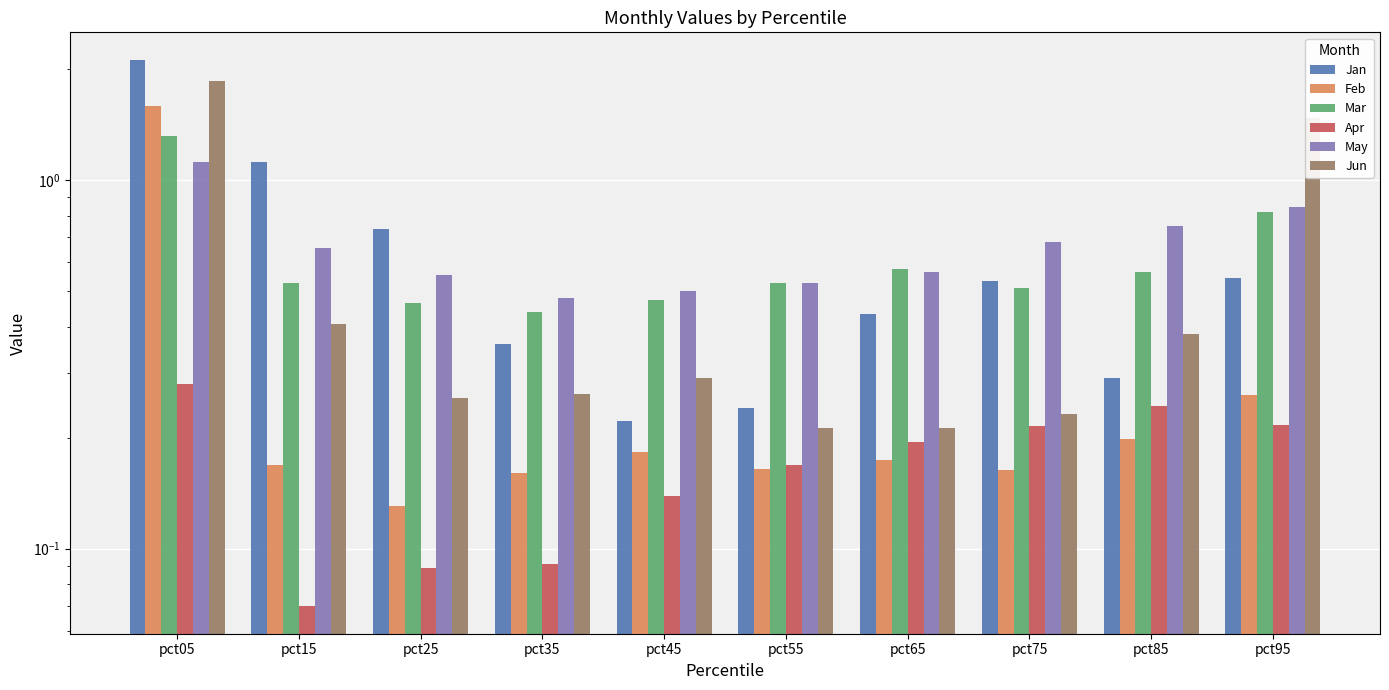

How many groups of bars are there?

10